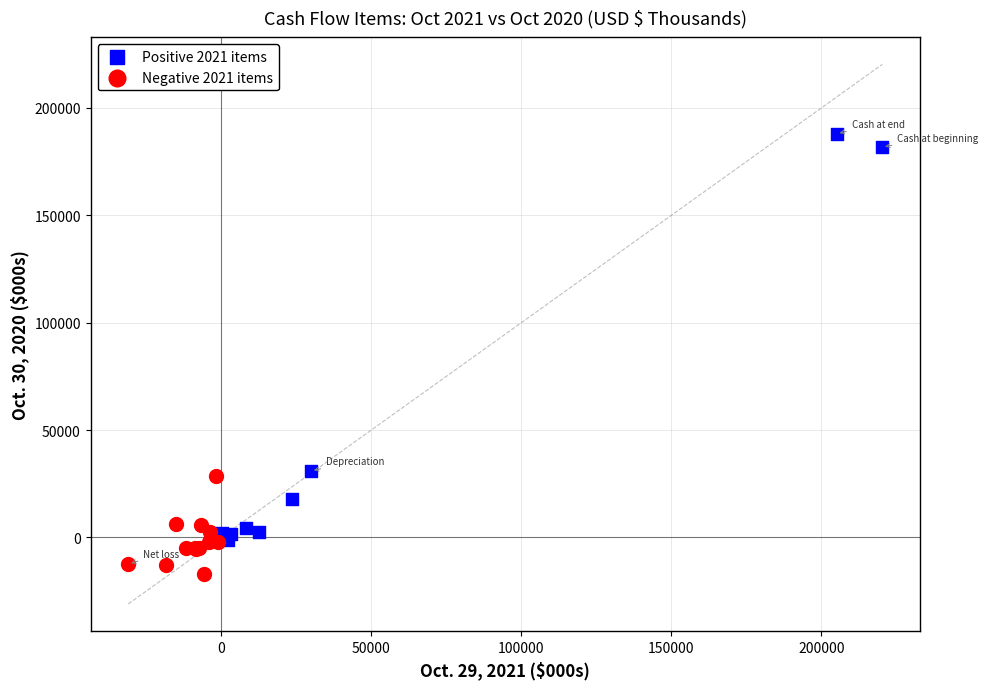

What are all the series names shown in the legend?

Positive 2021 items, Negative 2021 items